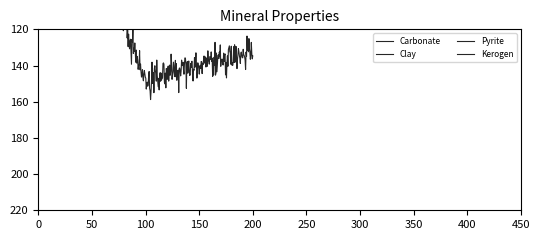

Does the chart display data point markers on the line(s)?

No